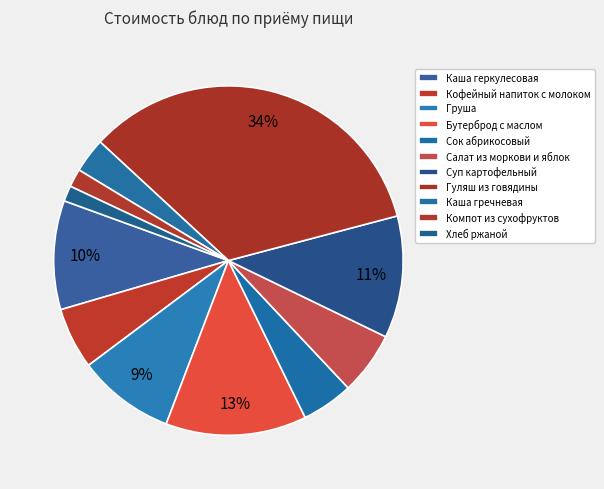

To the nearest percent, what is the average slice percentage?

9%